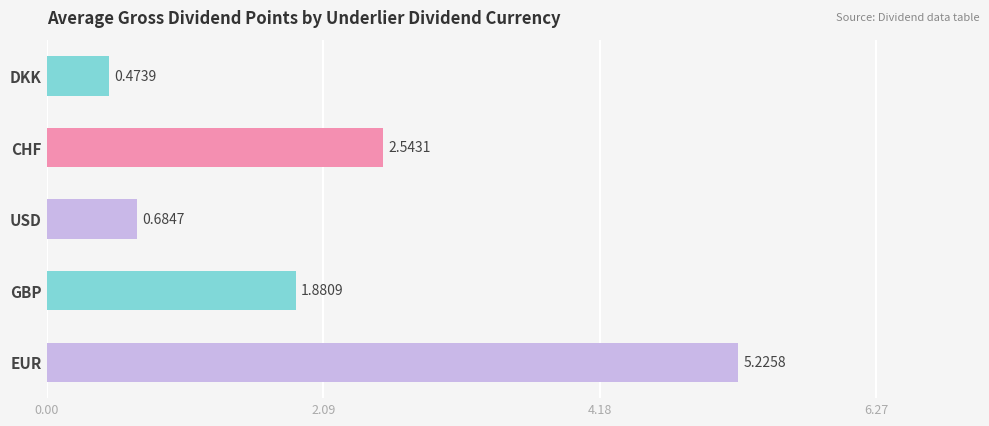

What is the difference between the maximum and minimum values?

4.8